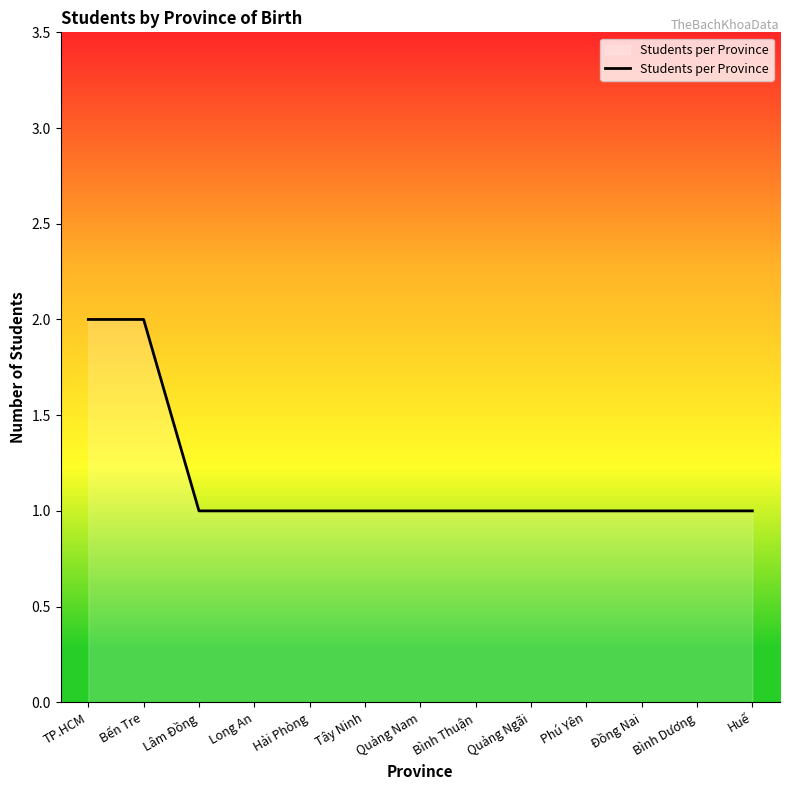

True or false: the data shows 1 at Lâm Đồng.

True